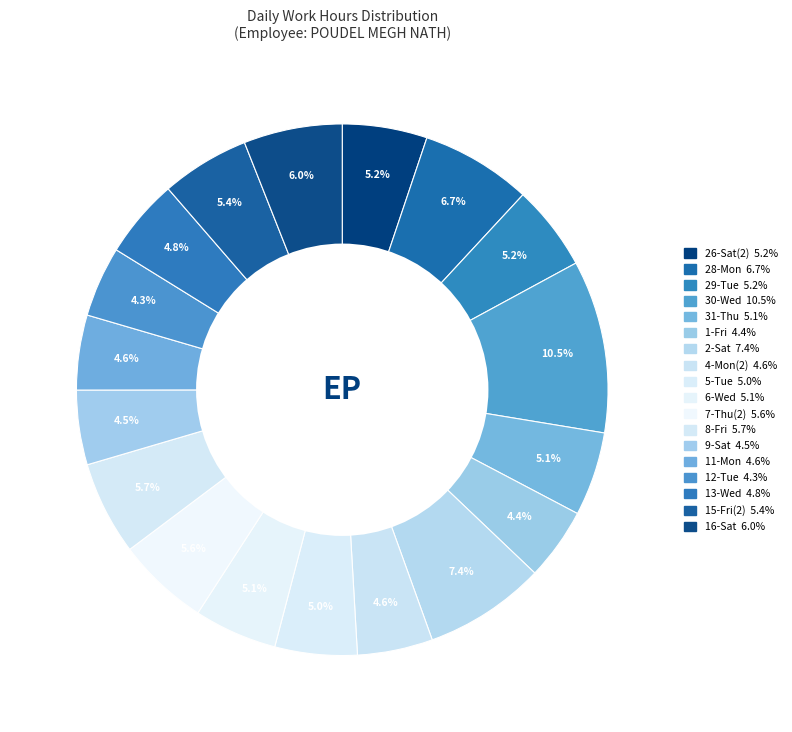

Count the number of slices in the pie.

18